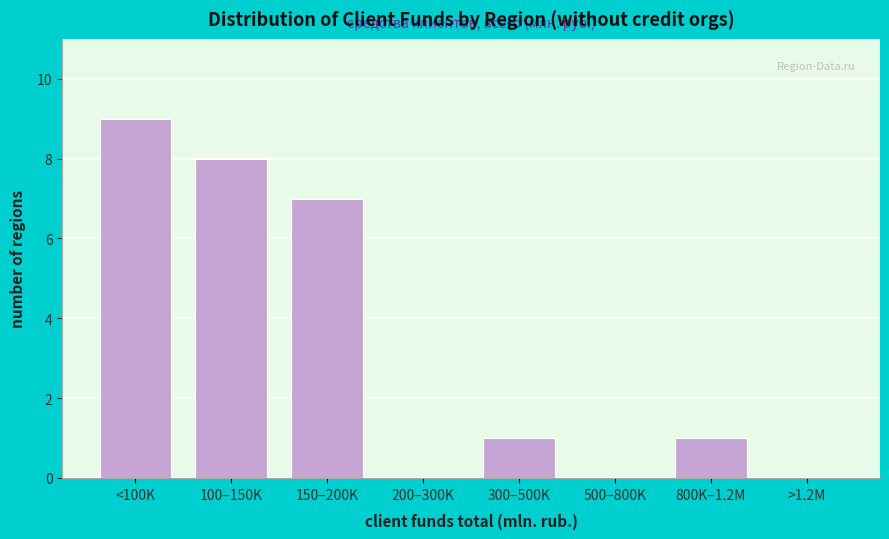

Reading left to right, extract all data points from this chart.

<100K=9	100–150K=8	150–200K=7	200–300K=0	300–500K=1	500–800K=0	800K–1.2M=1	>1.2M=0